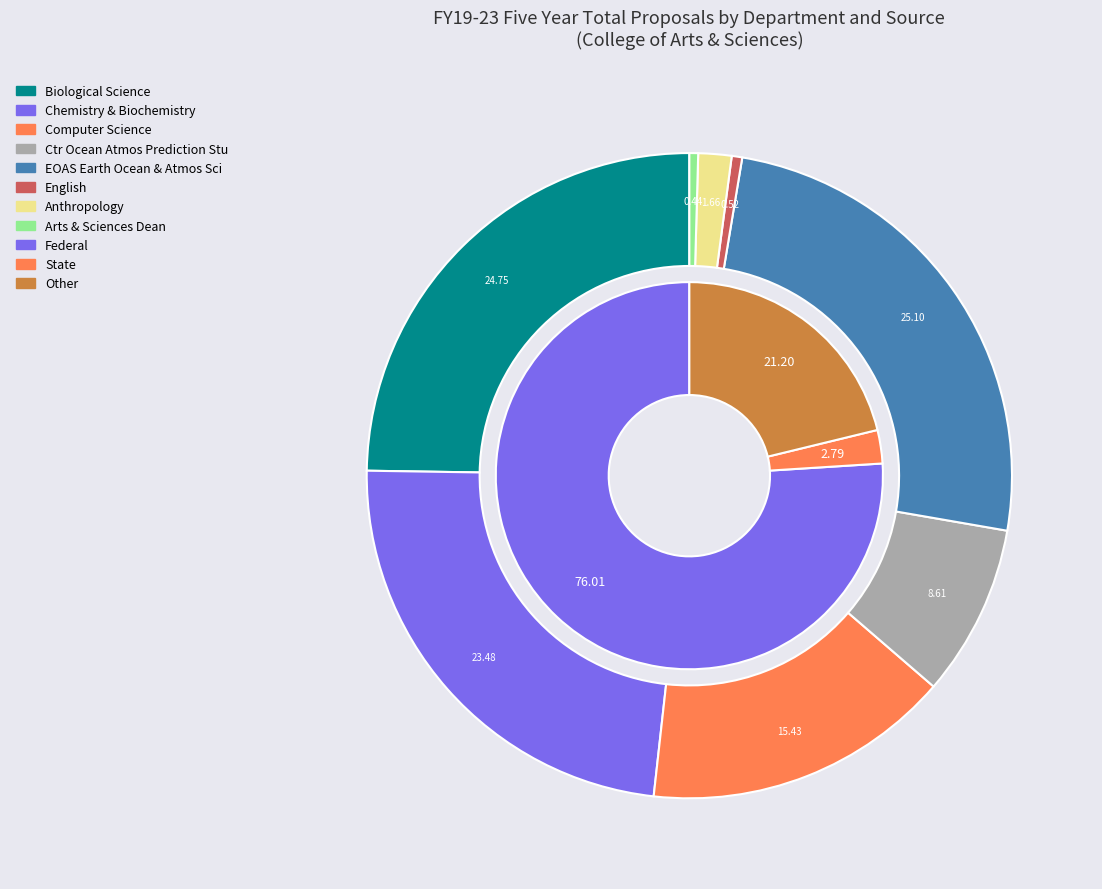

Does Chemistry & Biochemistry account for over 50% of the chart?

No